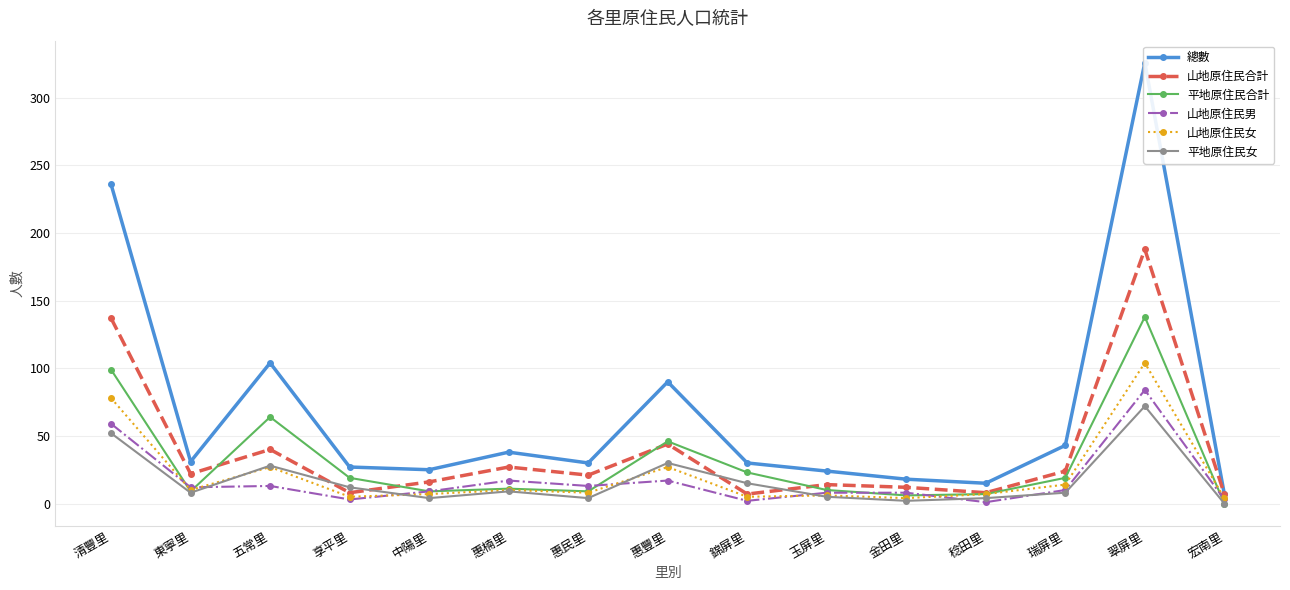

What is the label of the 3rd point from the right?

瑞屏里